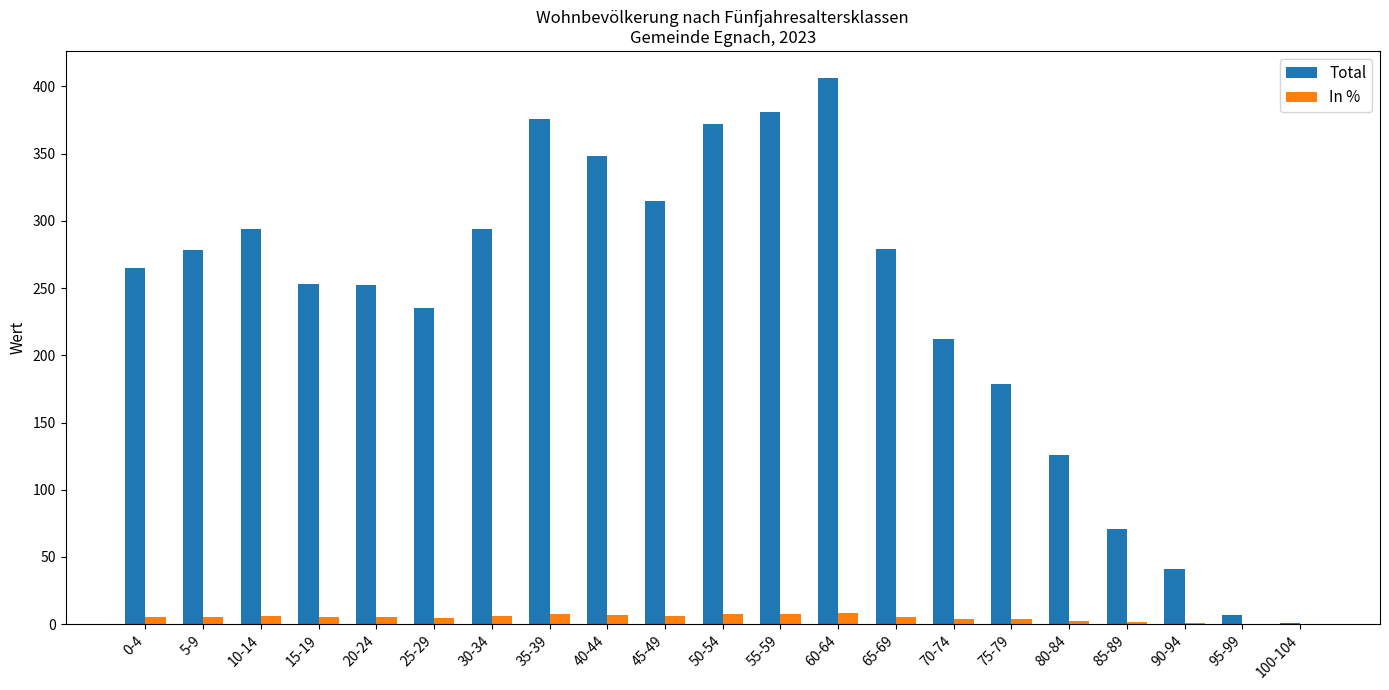

Is it true that Total equals 235.0 at 25-29?

True